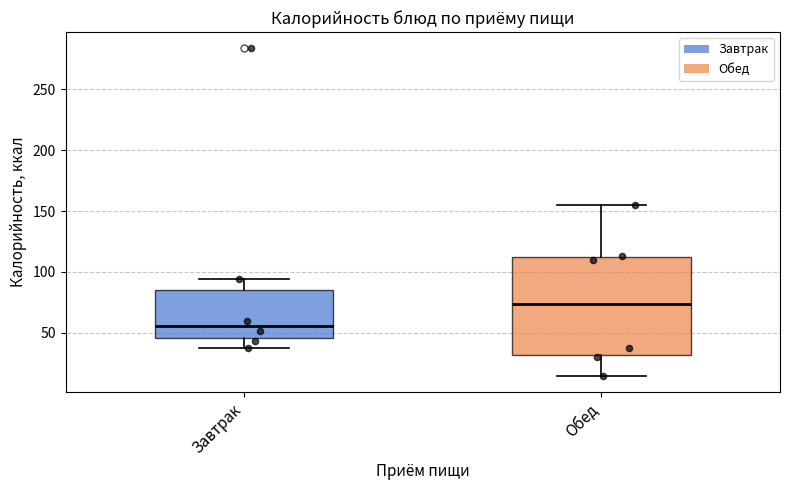

Which box is the tallest, from its lower edge to its upper edge?

Обед